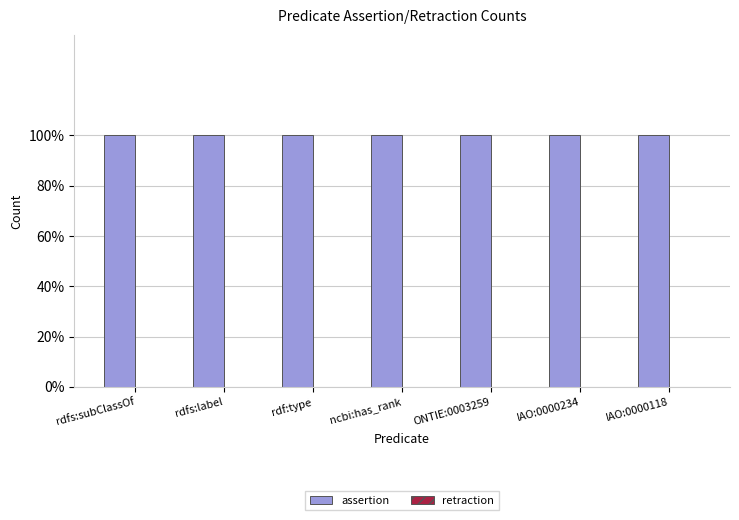

Rank the categories by retraction value from lowest to highest.

rdfs:subClassOf, rdfs:label, rdf:type, ncbi:has_rank, ONTIE:0003259, IAO:0000234, IAO:0000118